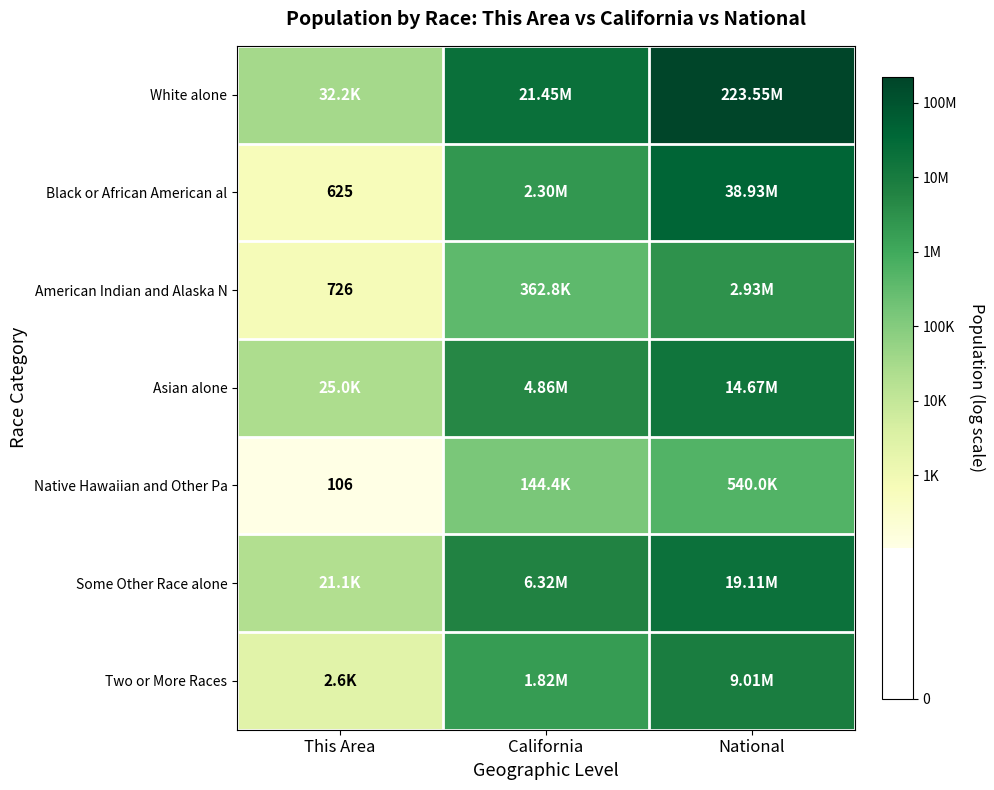

List the labels in order of Two or More Races value, largest first.

National, California, This Area